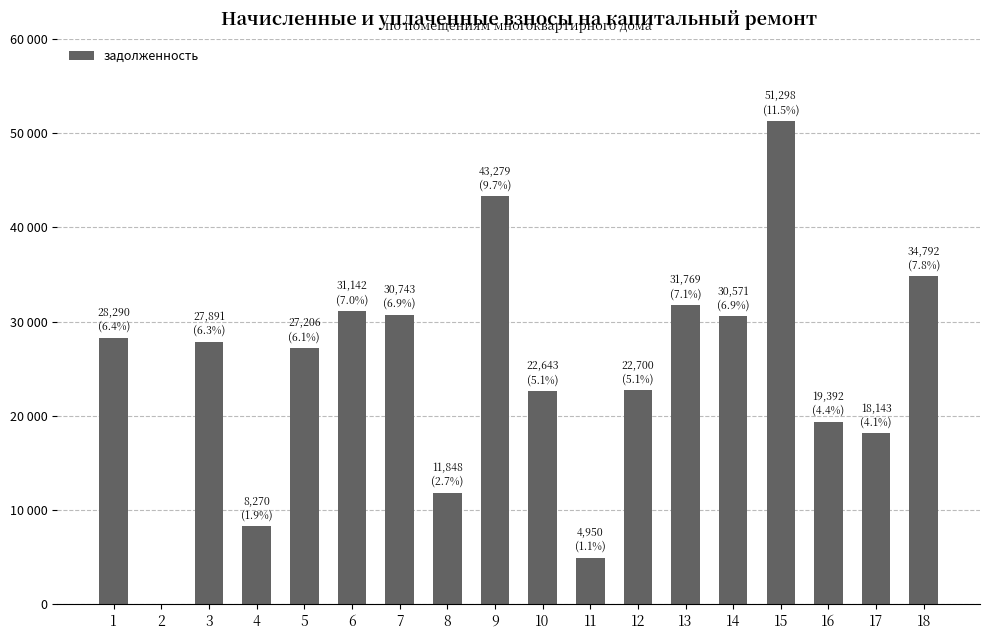

Reading left to right, list all the values displayed in this chart.

1=28289.8	2=0.0	3=27890.8	4=8270.3	5=27206.3	6=31141.6	7=30742.6	8=11847.7	9=43279.0	10=22643.4	11=4950.2	12=22700.3	13=31769.2	14=30571.2	15=51298.2	16=19392.2	17=18143.0	18=34792.0